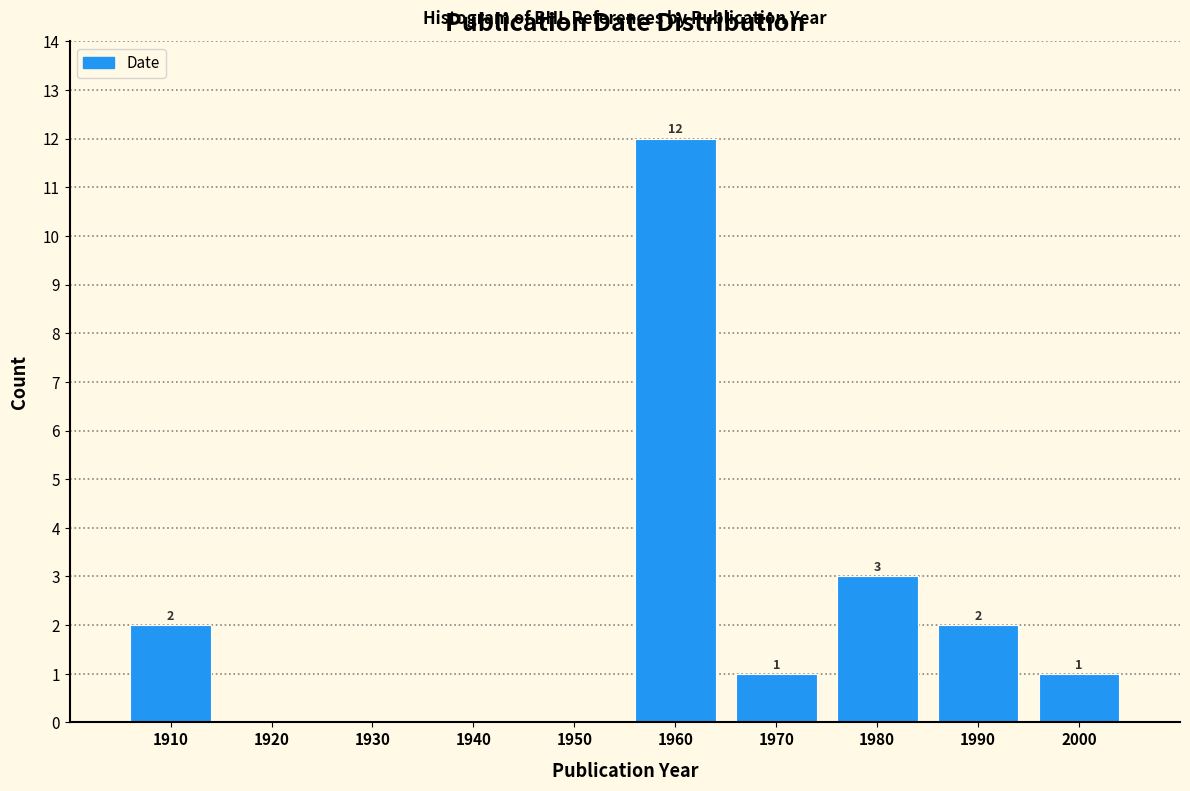

Reading left to right, list all the values displayed in this chart.

1910=2	1920=0	1930=0	1940=0	1950=0	1960=12	1970=1	1980=3	1990=2	2000=1